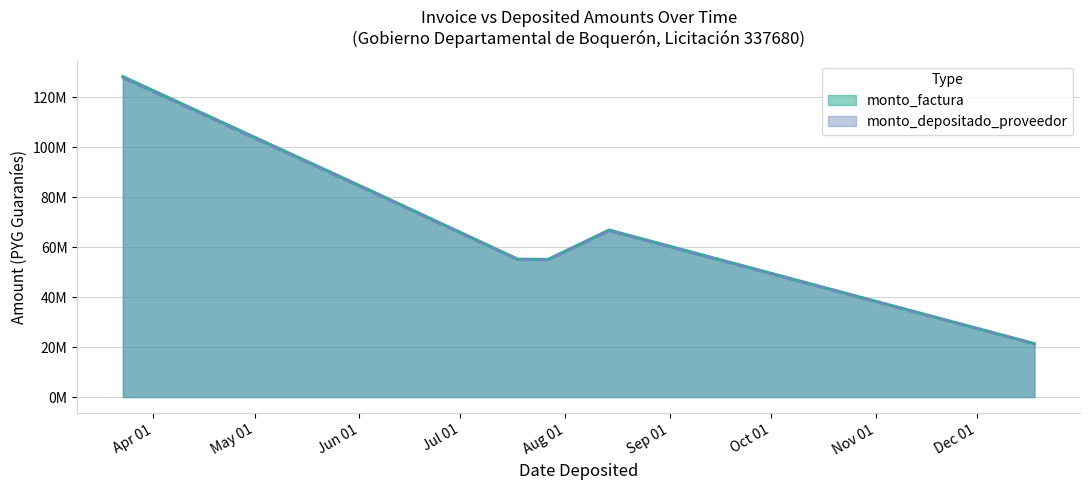

Where is monto_factura nearest to the value 74837183?

2018-08-14